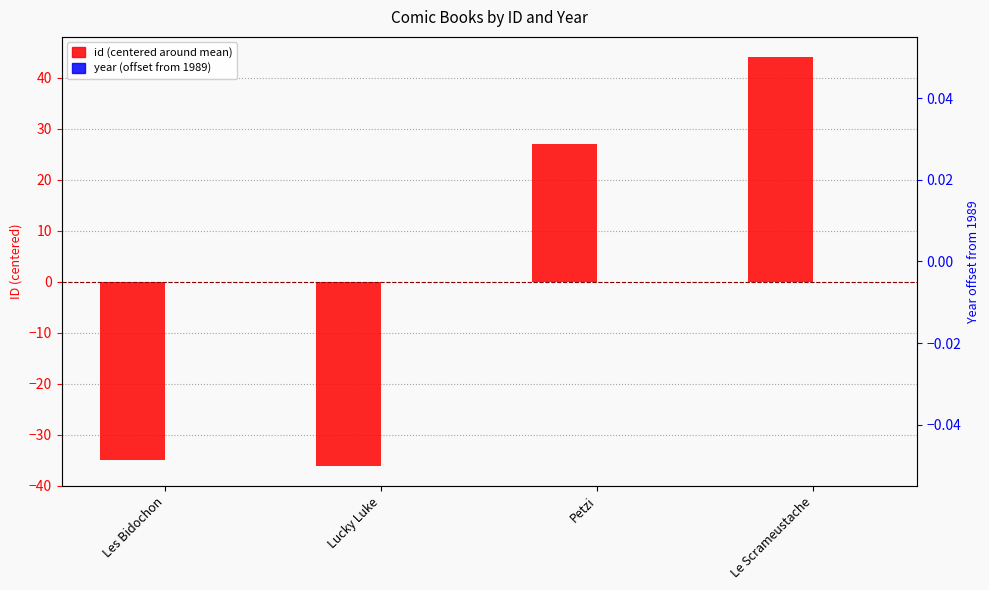

The value of year (offset from 1989) at Petzi is 0. True or false?

True